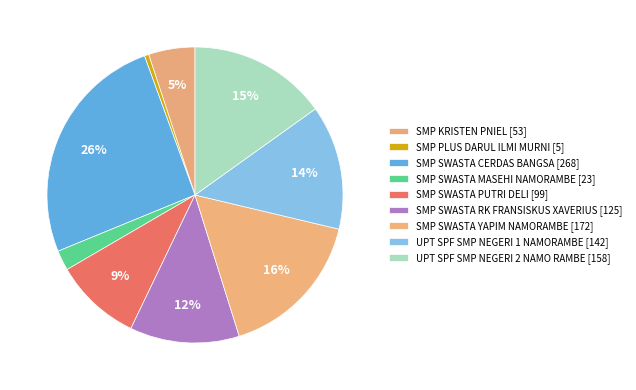

To the nearest percent, what percentage of the pie is SMP SWASTA CERDAS BANGSA?

26%